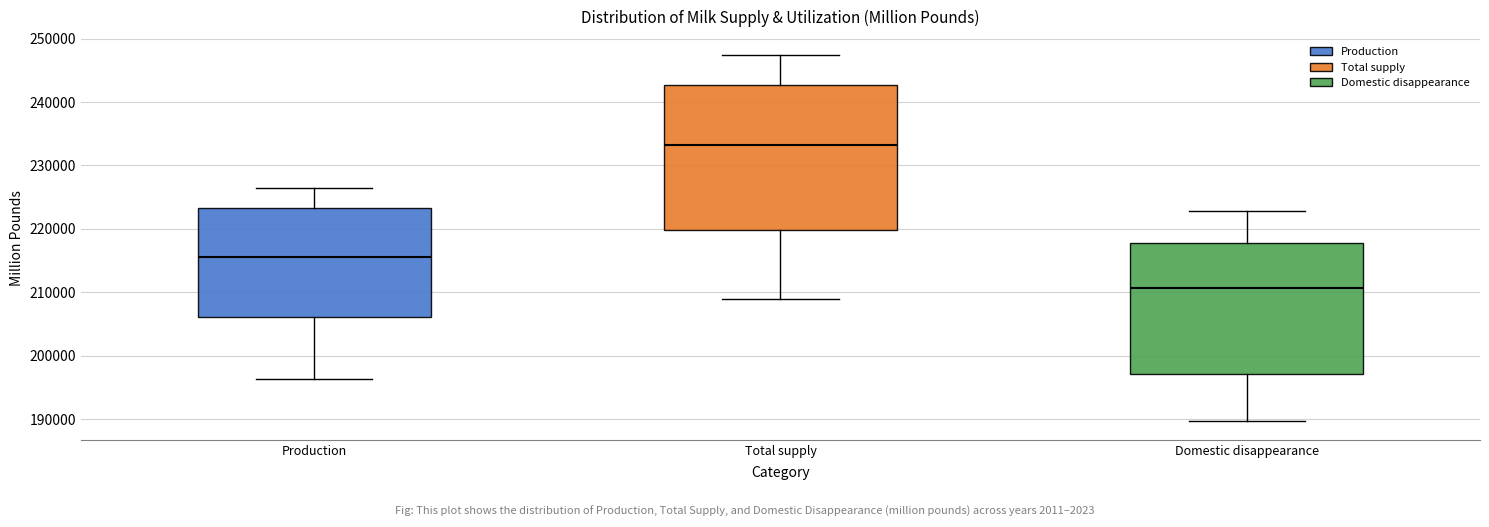

Where does the upper whisker of the box for Total supply end on the y-axis? The values are not printed on the chart, so give them approximately, as read against the axis.

247000